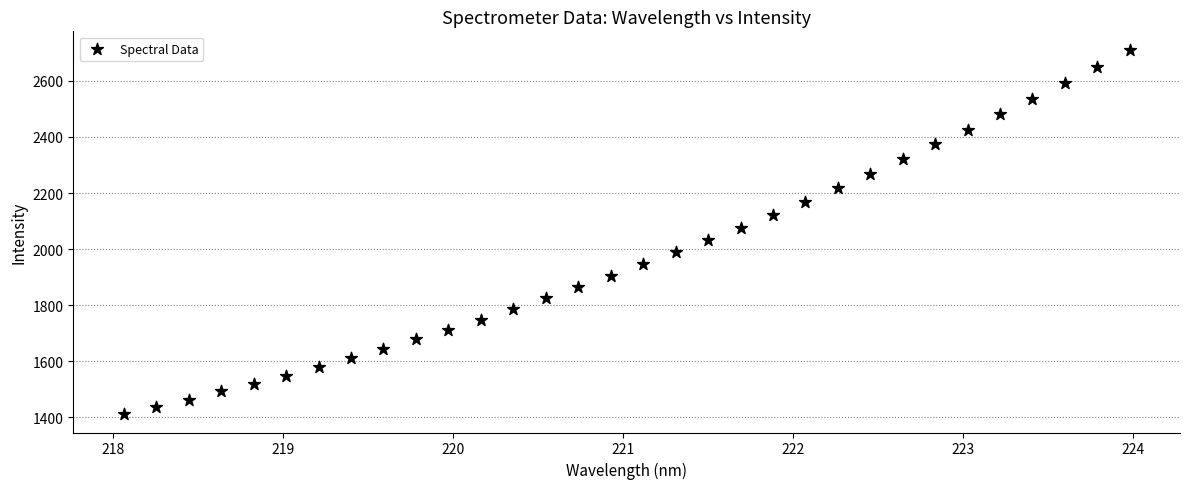

What is the range of X values (max minus min)?

5.9